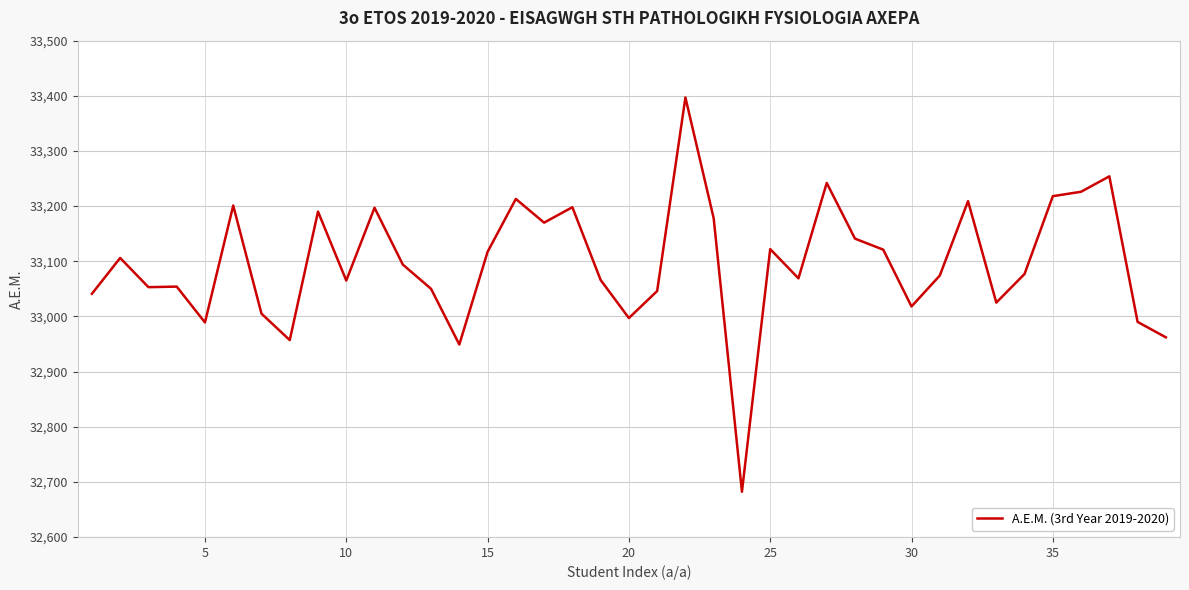

What is the greatest value displayed?

33397